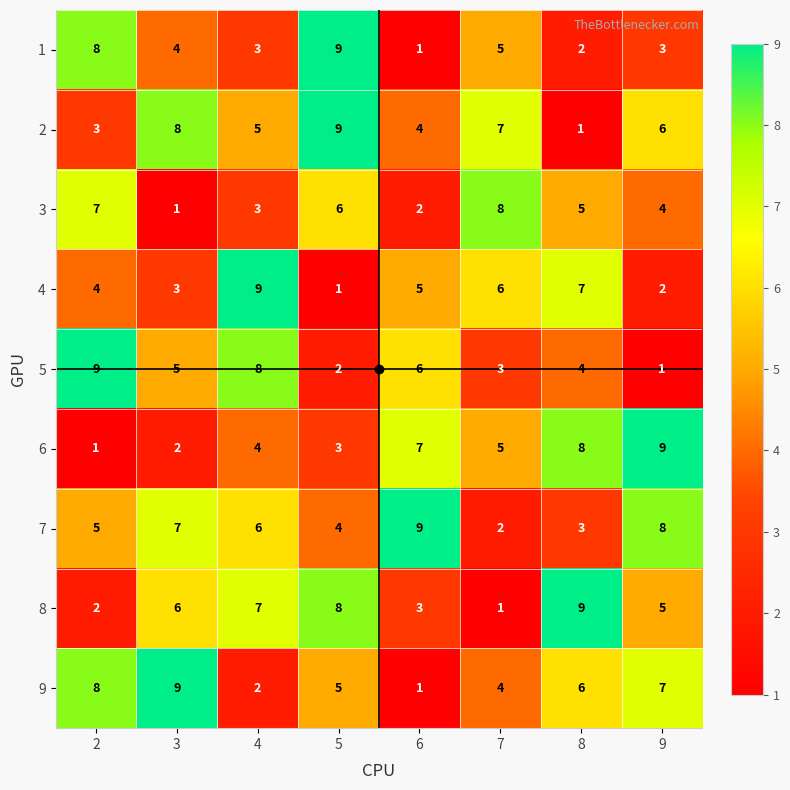

What is the difference between the highest and lowest values at 8?

8